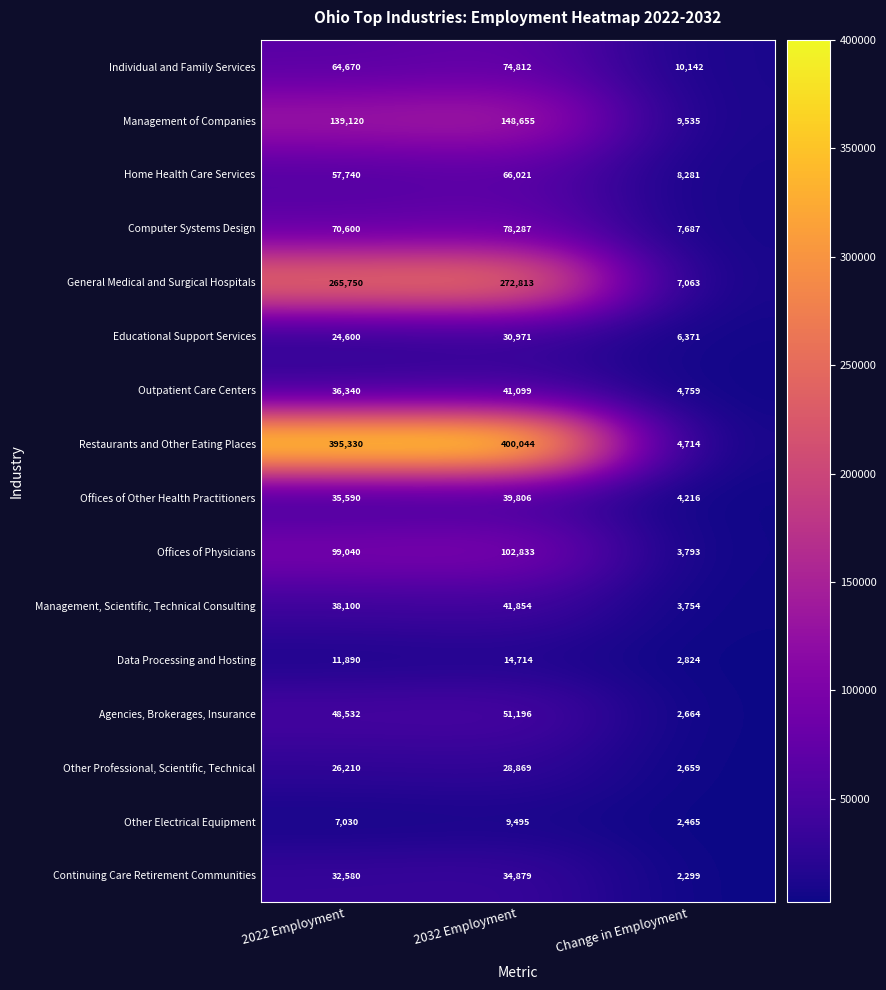

What is the sum of the Restaurants and Other Eating Places values at Change in Employment and 2022 Employment?

400044